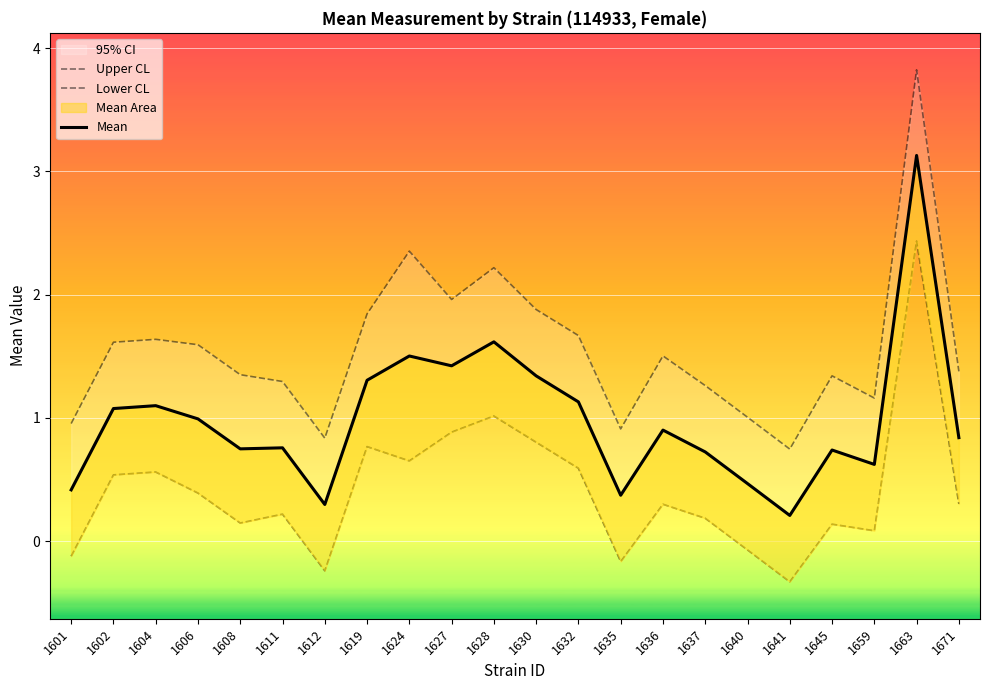

Which series has the widest spread of values?

Upper CL